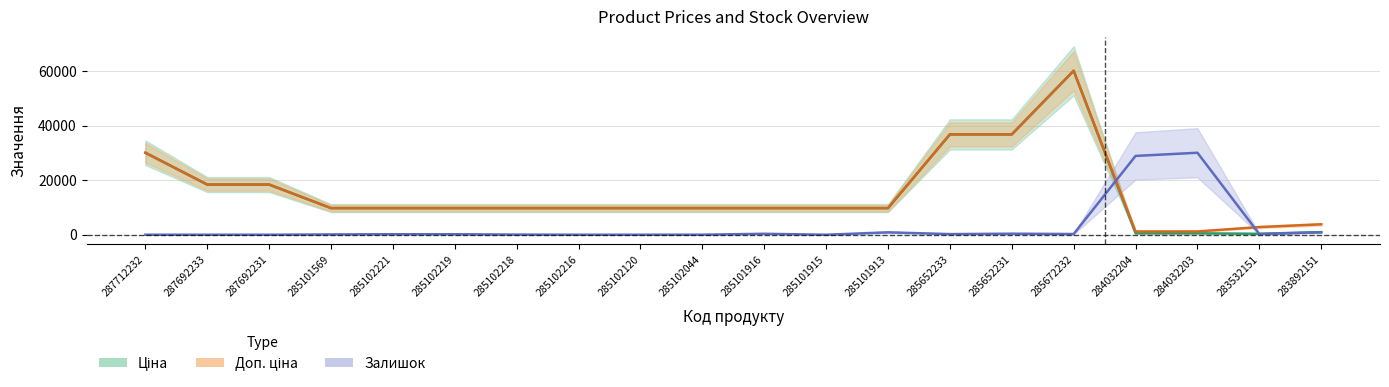

What is the total value across all series at 287692231?

36841.7